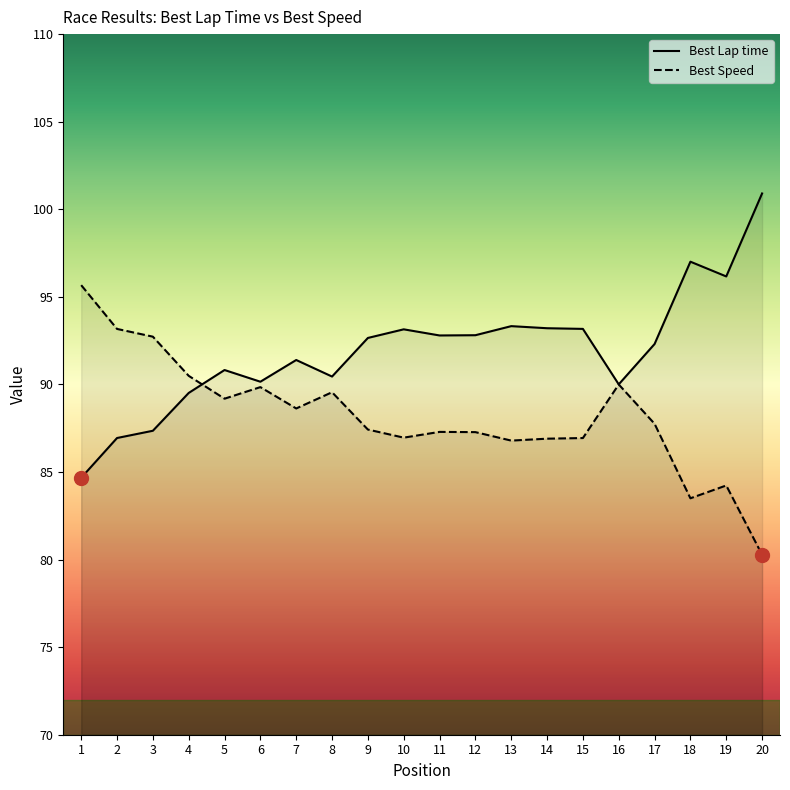

Which series has the largest total across all categories?

Best Lap time